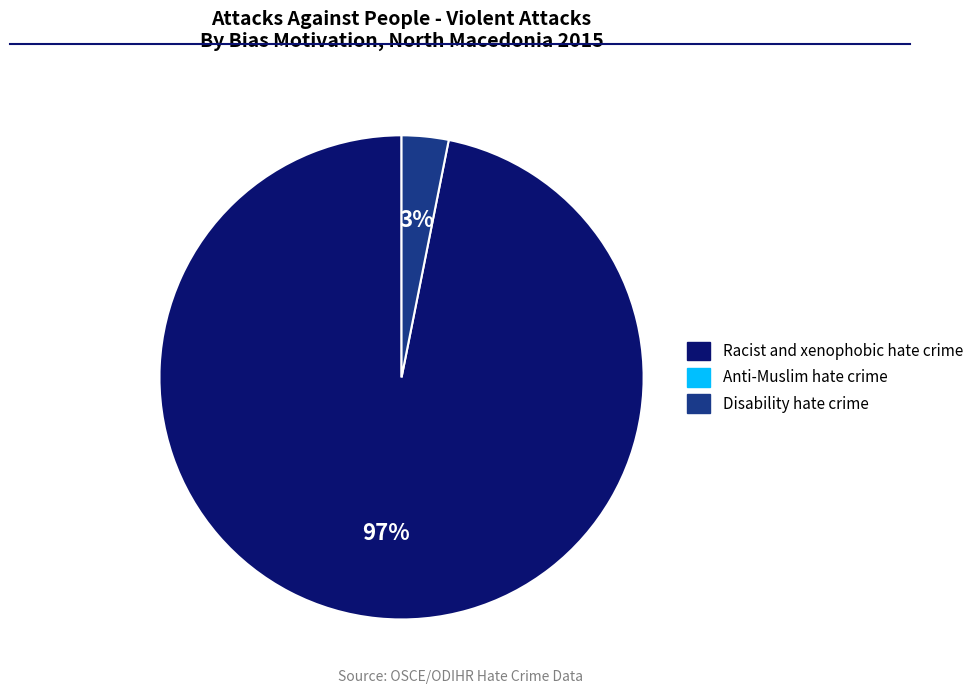

To the nearest percent, what is the difference between the largest and smallest slice percentages?

94%